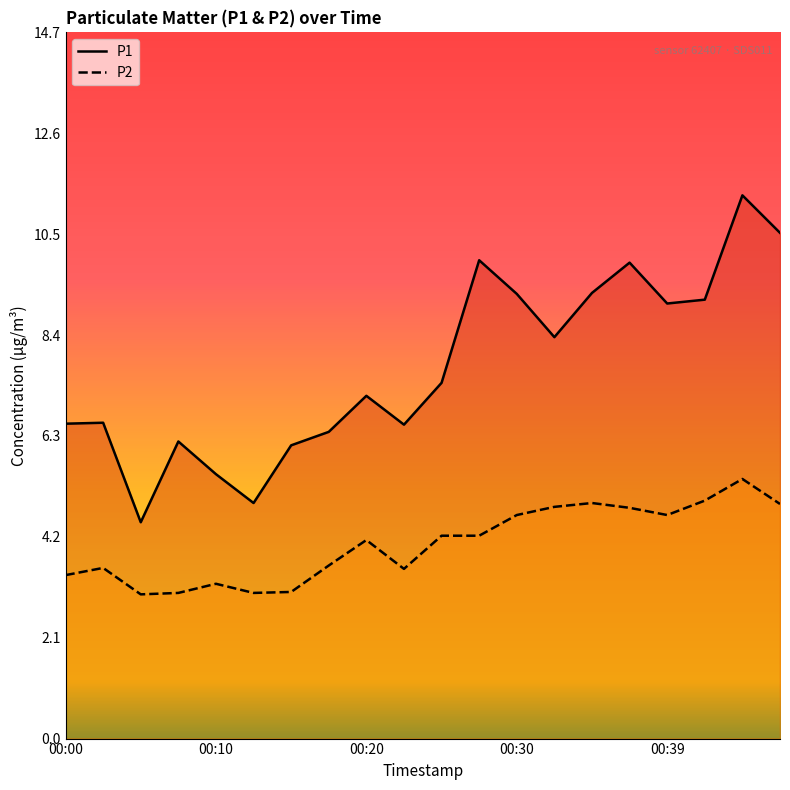

Is the value of P2 at 19 greater than the value of P1 at 7?

No